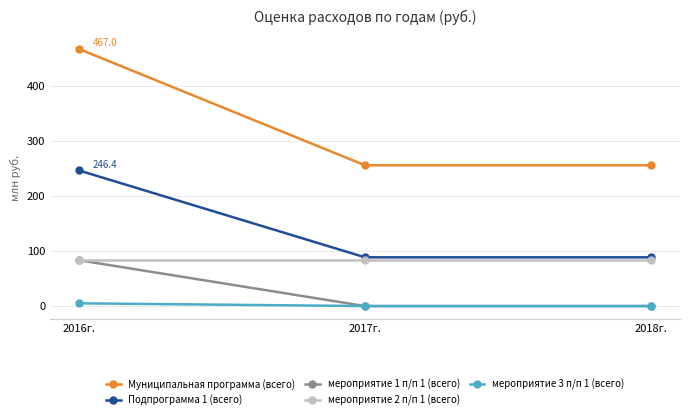

Reading left to right, extract all data points from this chart.

Муниципальная программа (всего): 467.0	255.6	255.6
Подпрограмма 1 (всего): 246.4	88.5	88.5
мероприятие 1 п/п 1 (всего): 83.3	0.0	0.0
мероприятие 2 п/п 1 (всего): 83.5	83.5	83.5
мероприятие 3 п/п 1 (всего): 5.0	0.0	0.0